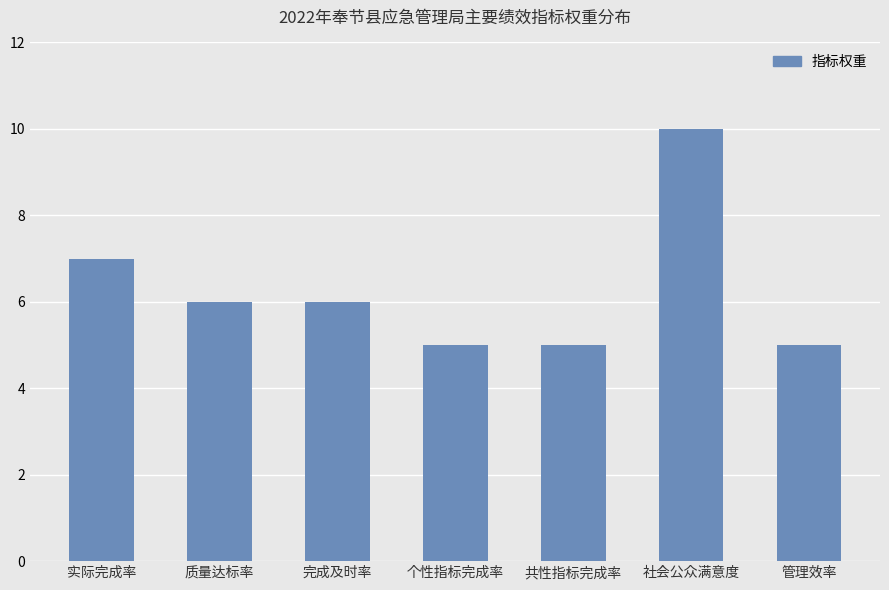

The chart shows a value of 5 at 共性指标完成率. True or false?

True